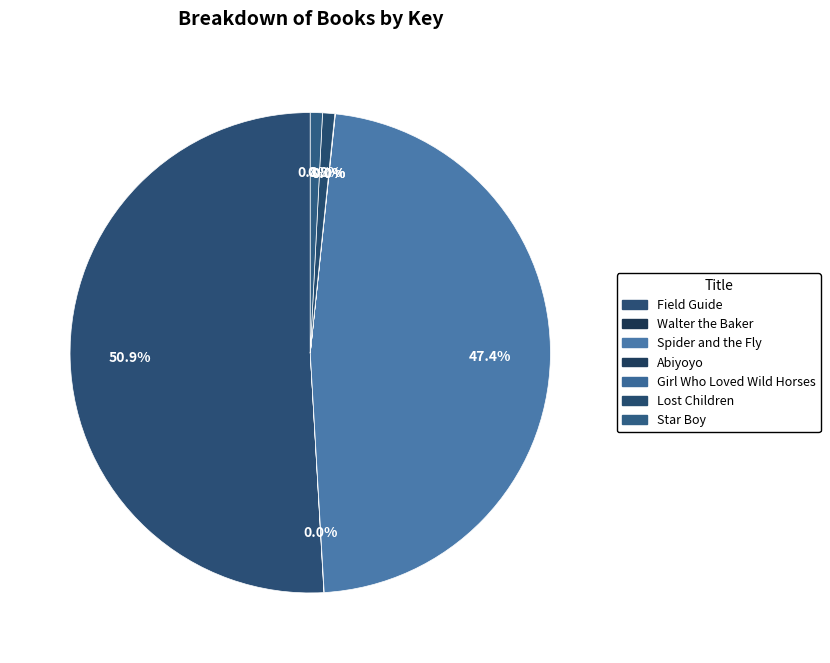

Is Abiyoyo the majority of the pie?

No